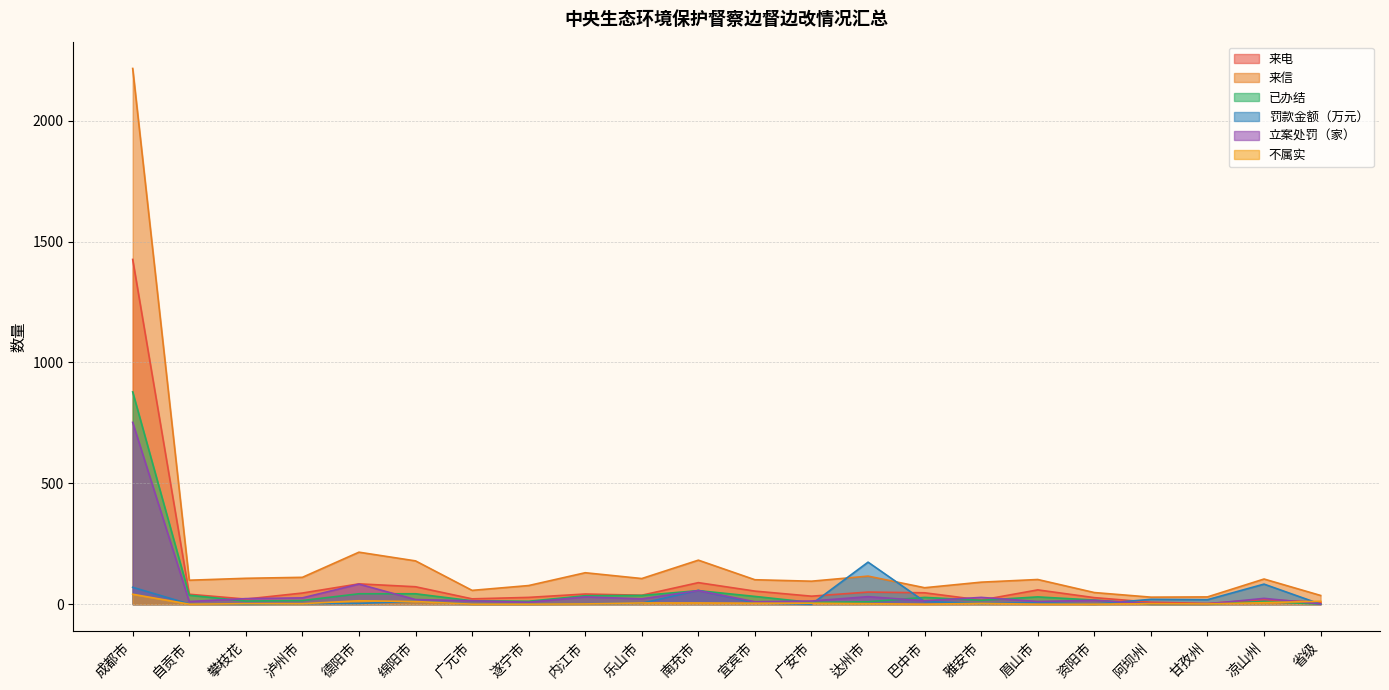

Between 宜宾市 and 泸州市, which is larger?

宜宾市